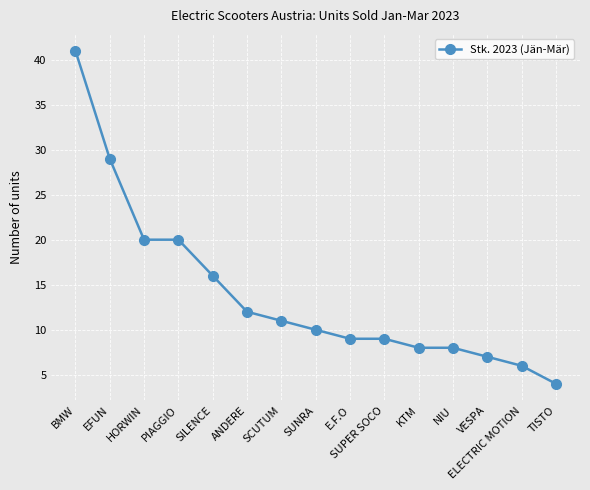

What position from the right is VESPA?

3